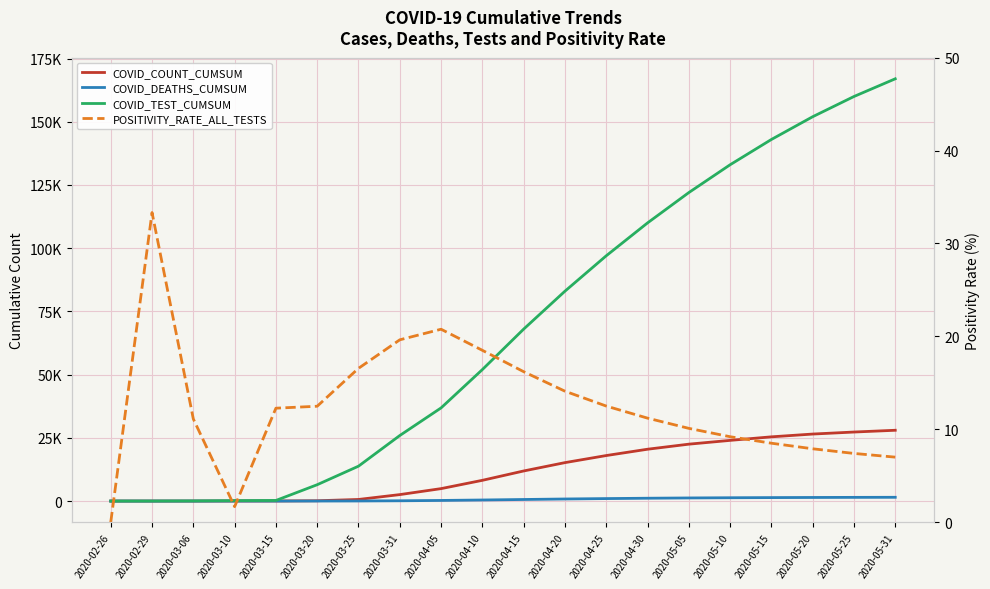

What is the sum of the COVID_COUNT_CUMSUM values at 2020-02-26 and 2020-03-15?

26.0